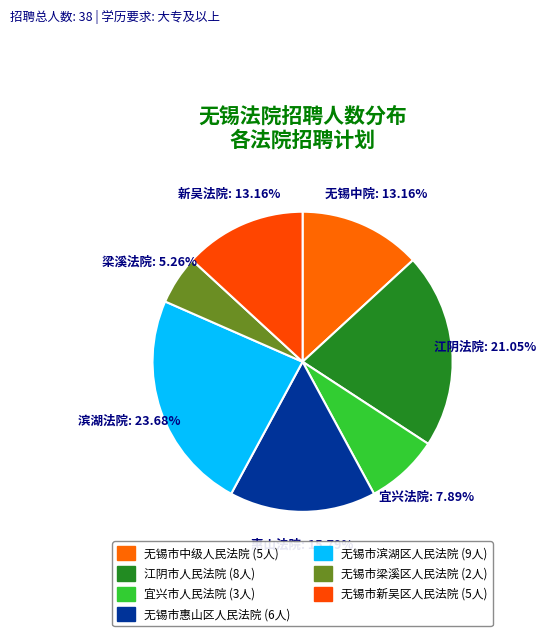

Does any single category account for the majority?

No